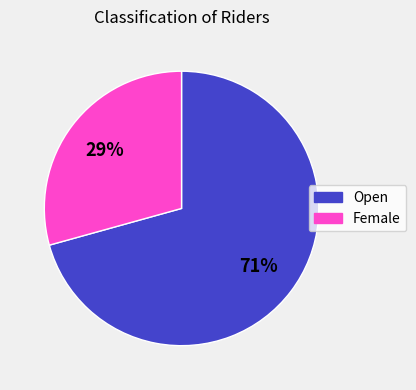

To the nearest percent, what is the average slice percentage?

50%